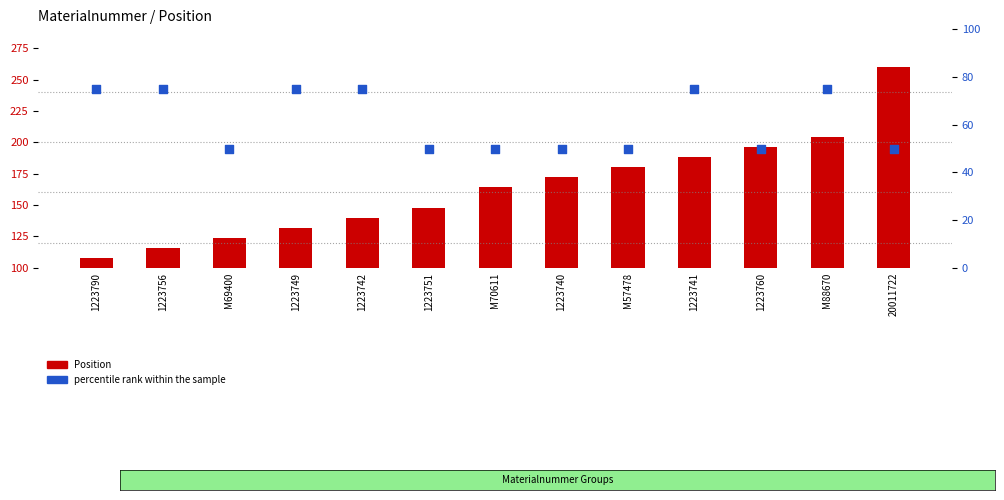

What is the total value across all series at M88670?

279